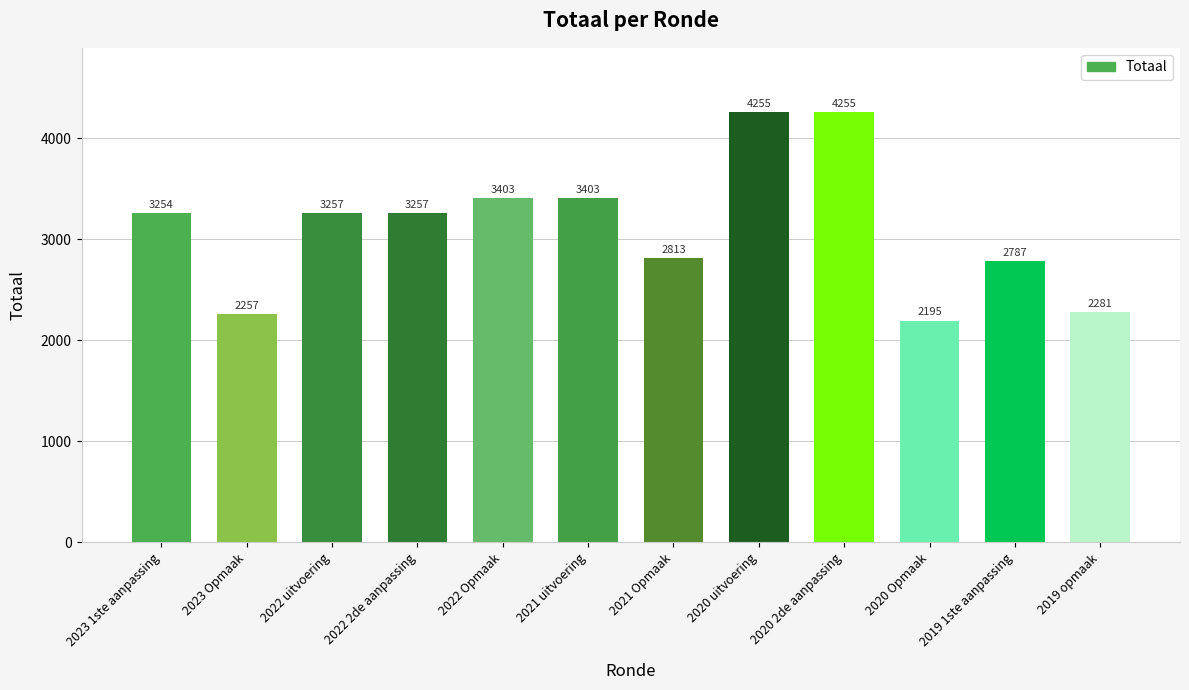

What is the change in value from 2021 uitvoering to 2019 1ste aanpassing?

-616